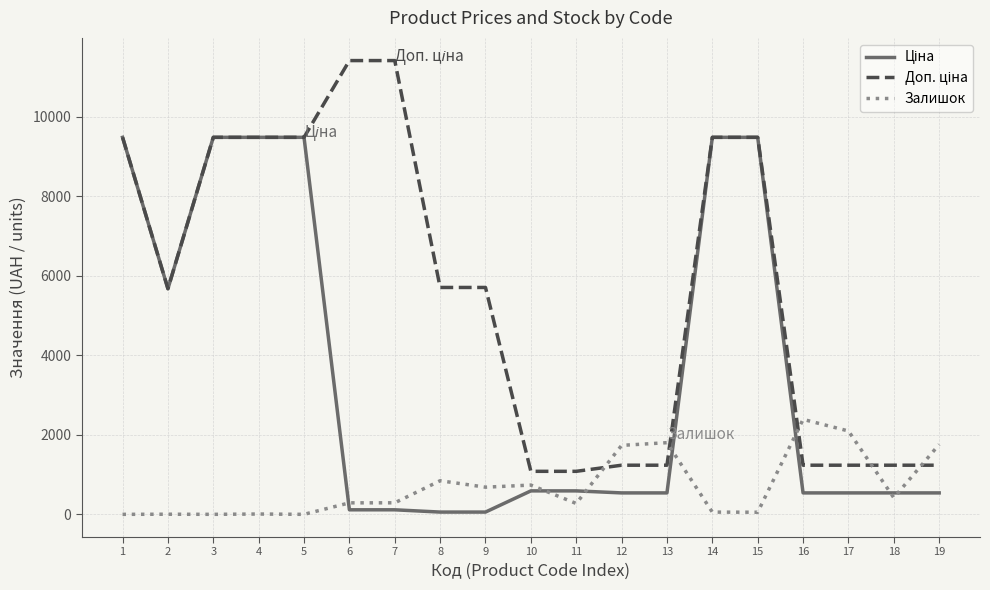

At which label is Залишок closest to 1194?

8